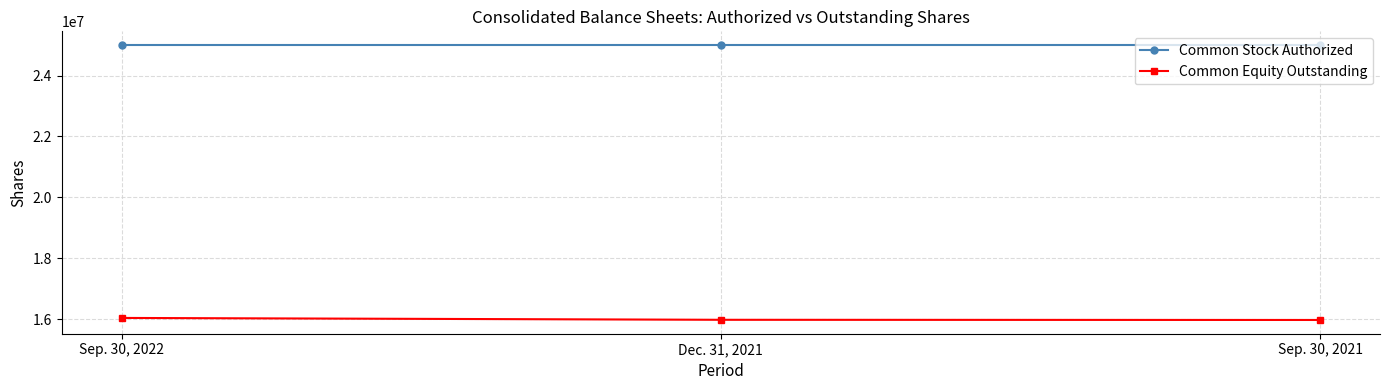

How many data points in Common Equity Outstanding are less than 15977766?

1